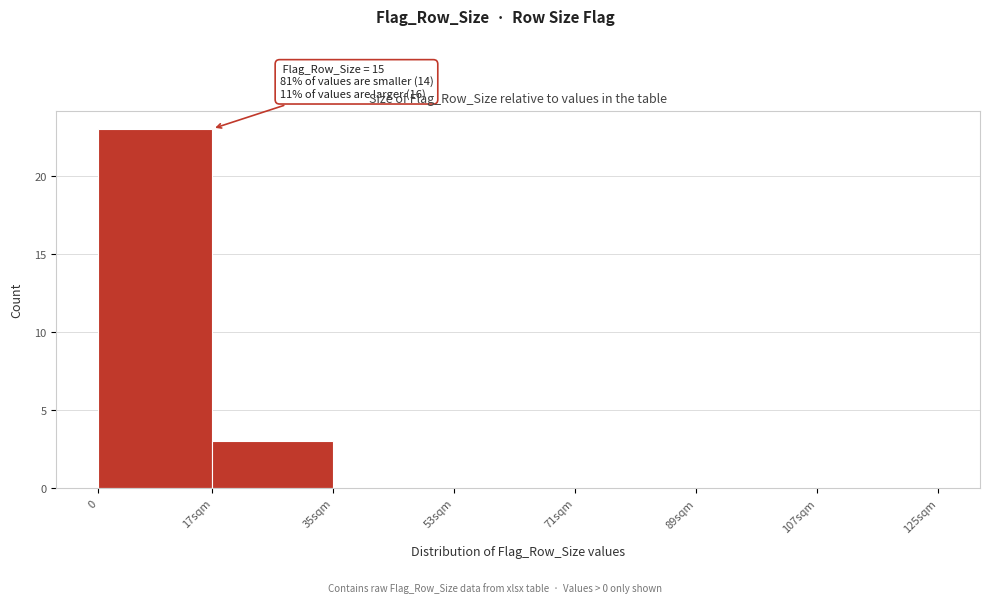

Reading left to right, transcribe all the data shown in this chart.

0=23	17sqm=3	35sqm=0	53sqm=0	71sqm=0	89sqm=0	107sqm=0